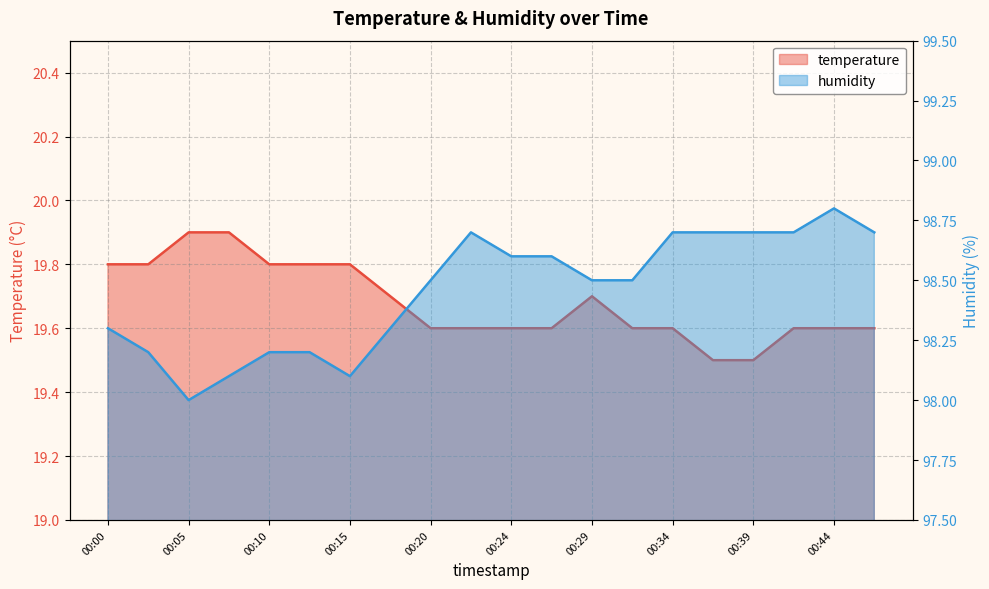

Rank the series by their average value, from highest to lowest.

humidity, temperature